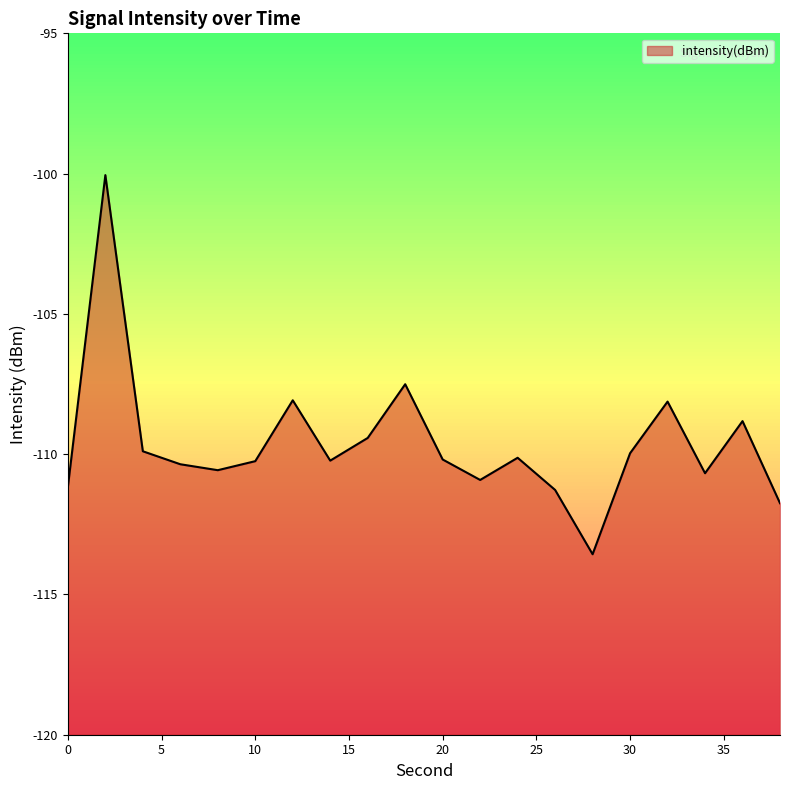

Where is the first local minimum?

8